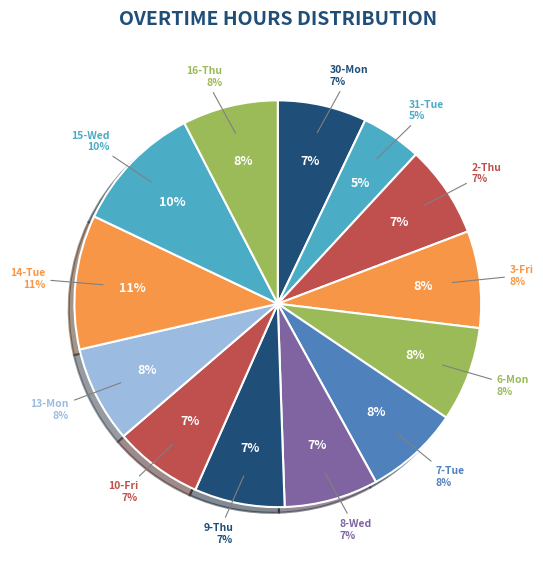

Is 30-Mon the majority of the pie?

No